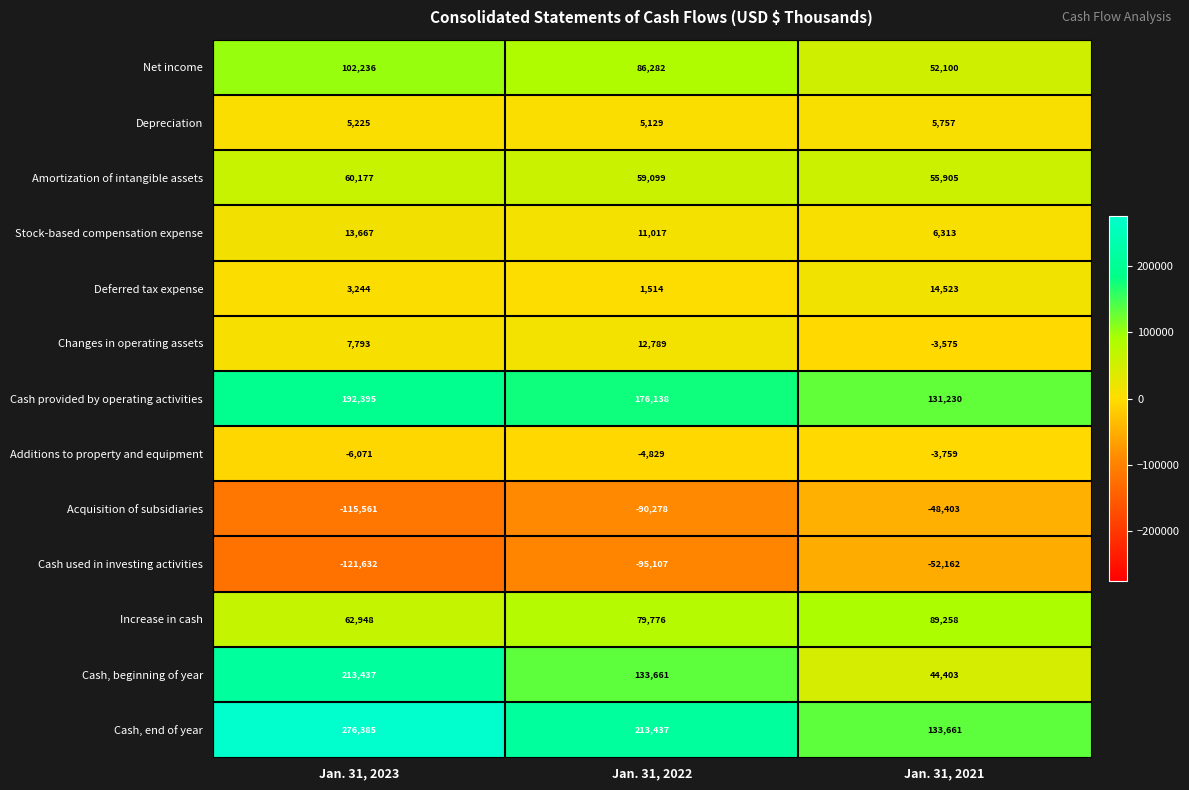

Rank the categories by Depreciation value from highest to lowest.

Jan. 31, 2021, Jan. 31, 2023, Jan. 31, 2022